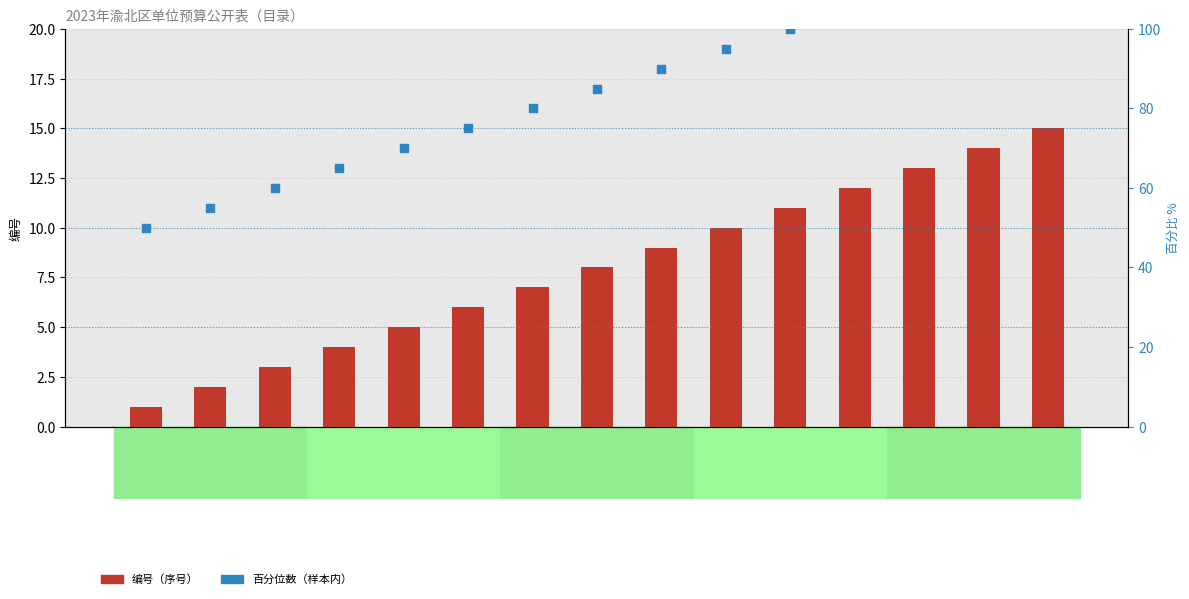

Which series contains the highest Y value?

百分位数（样本内）